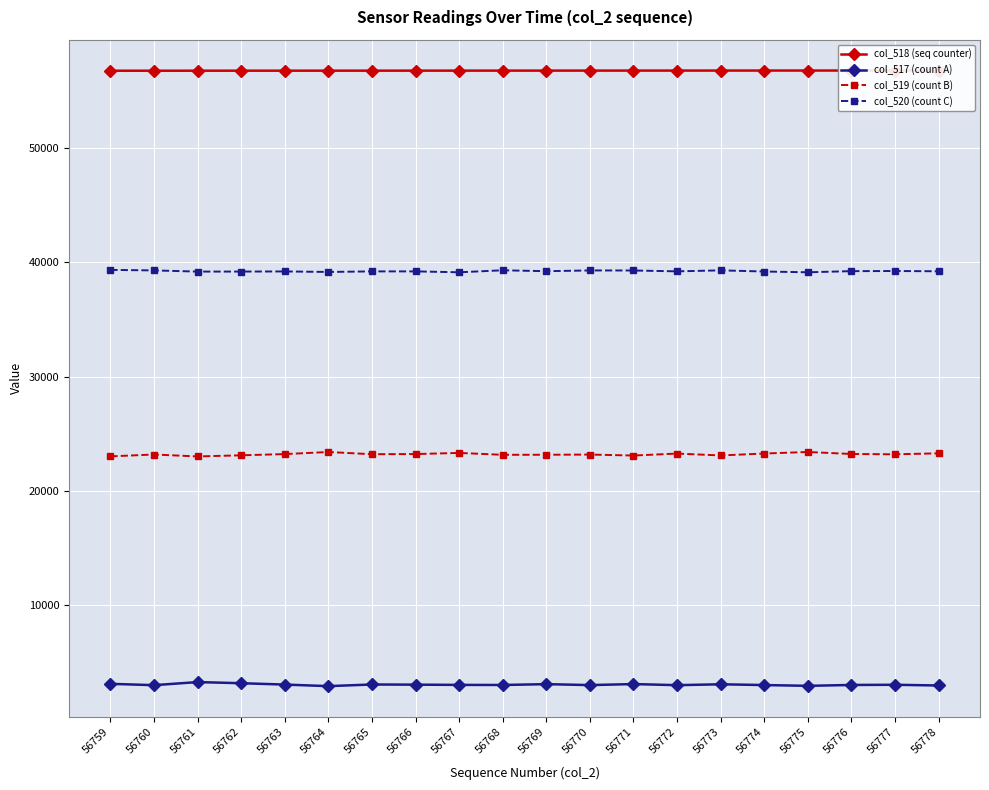

Reading left to right, list all the values displayed in this chart.

col_518 (seq counter): 56759	56760	56761	56762	56763	56764	56765	56766	56767	56768	56769	56770	56771	56772	56773	56774	56775	56776	56777	56778
col_517 (count A): 3150	3034	3304	3205	3086	2950	3093	3079	3058	3050	3123	3041	3130	3034	3111	3044	2976	3052	3068	3006
col_519 (count B): 23040	23202	23034	23132	23240	23420	23228	23242	23341	23175	23181	23197	23113	23284	23120	23288	23423	23248	23220	23306
col_520 (count C): 39345	39299	39197	39198	39209	39165	39214	39214	39136	39310	39231	39297	39292	39217	39304	39203	39136	39235	39247	39223